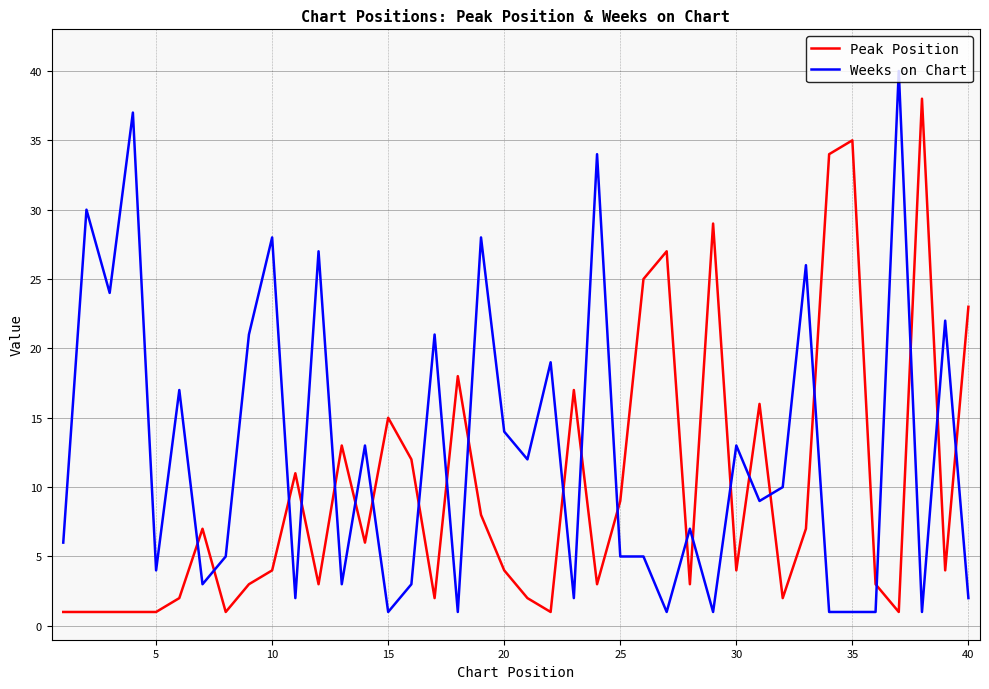

What is the difference between the maximum and minimum values in the Peak Position series?

37